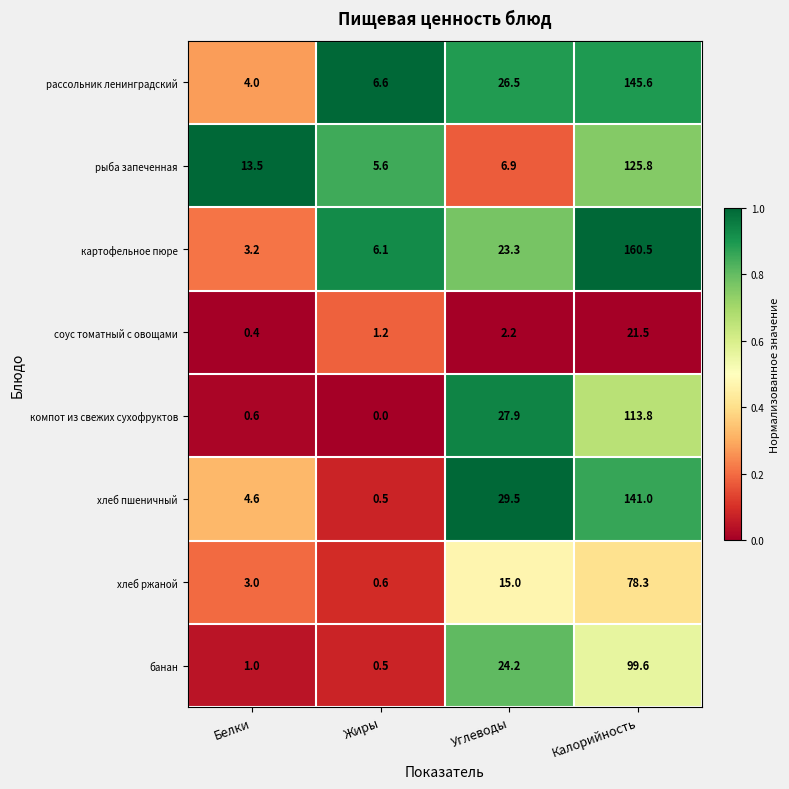

Which label corresponds to the smallest value in the chart?

Жиры